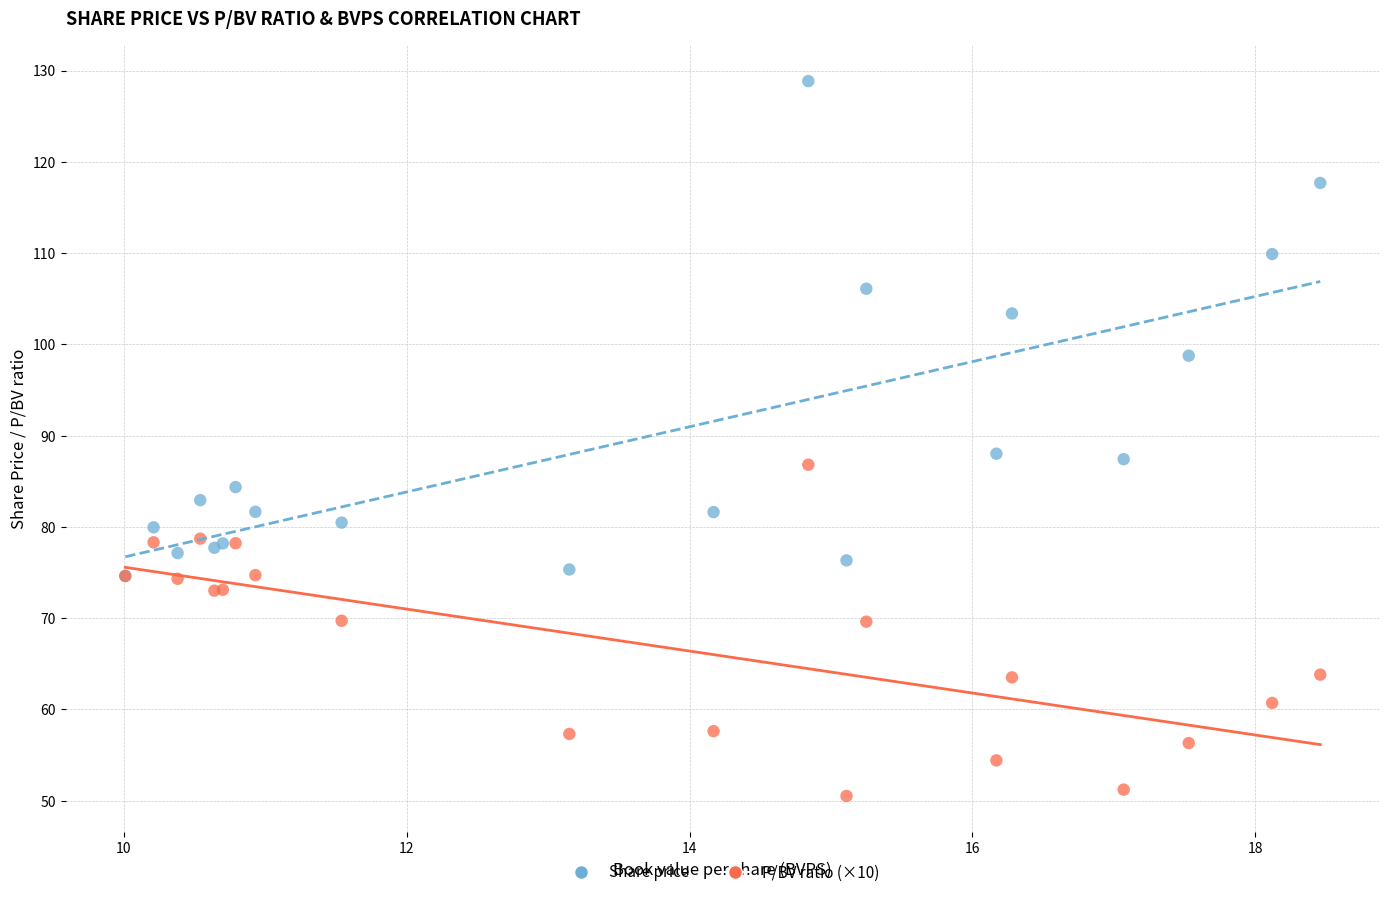

What are all the series names shown in the legend?

Share price, P/BV ratio (×10)